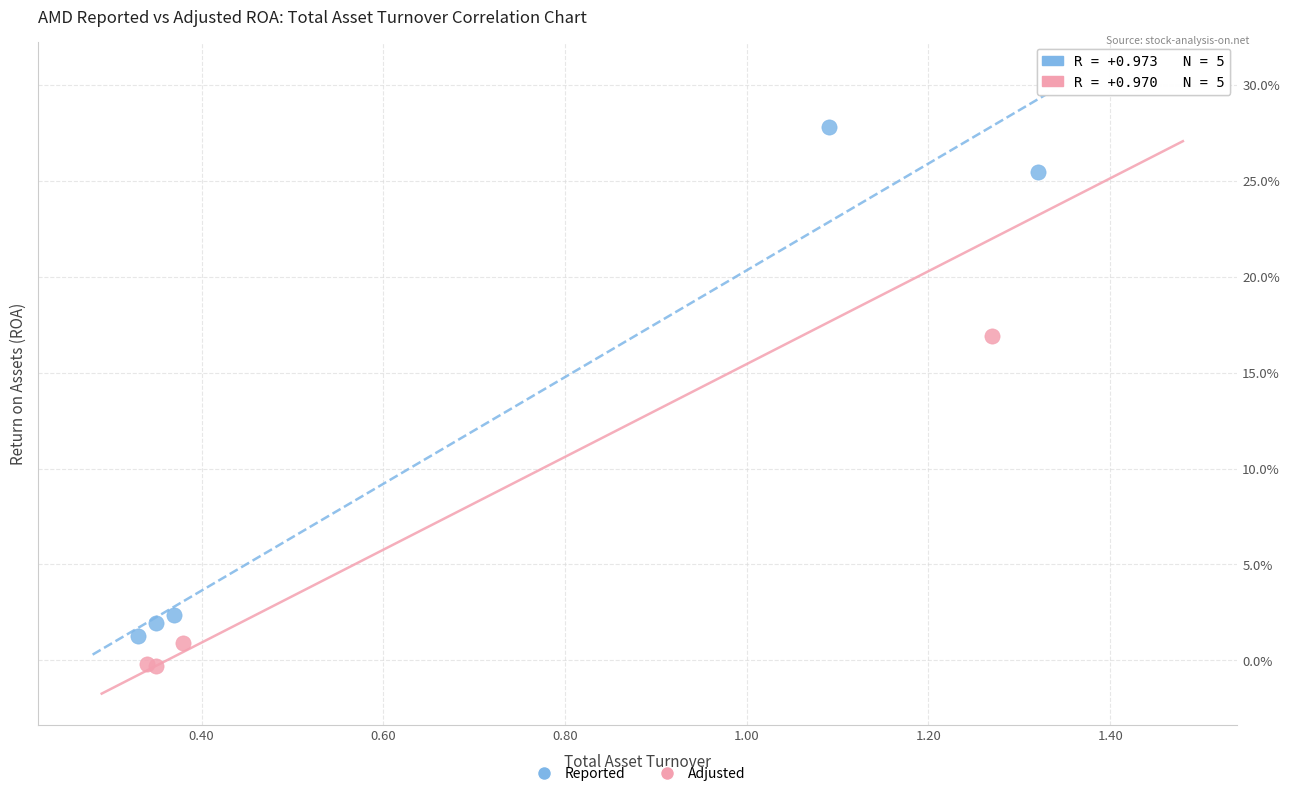

Which series reaches the maximum Y coordinate?

Adjusted